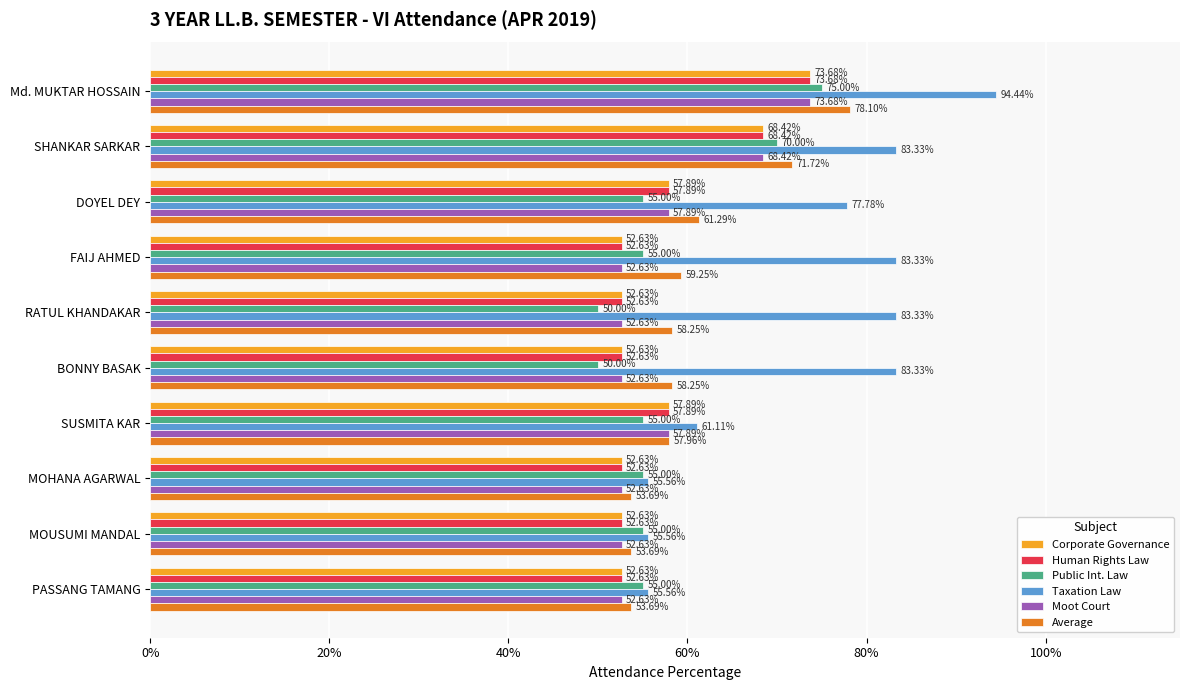

What are all the series names shown in the legend?

Corporate Governance, Human Rights Law, Public Int. Law, Taxation Law, Moot Court, Average